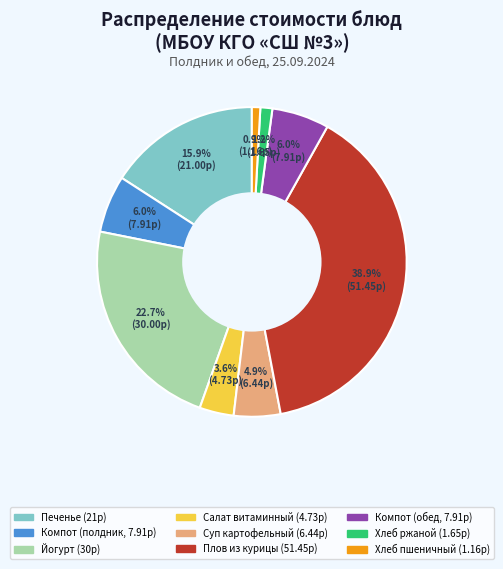

Is there any slice that represents more than half of the pie?

No